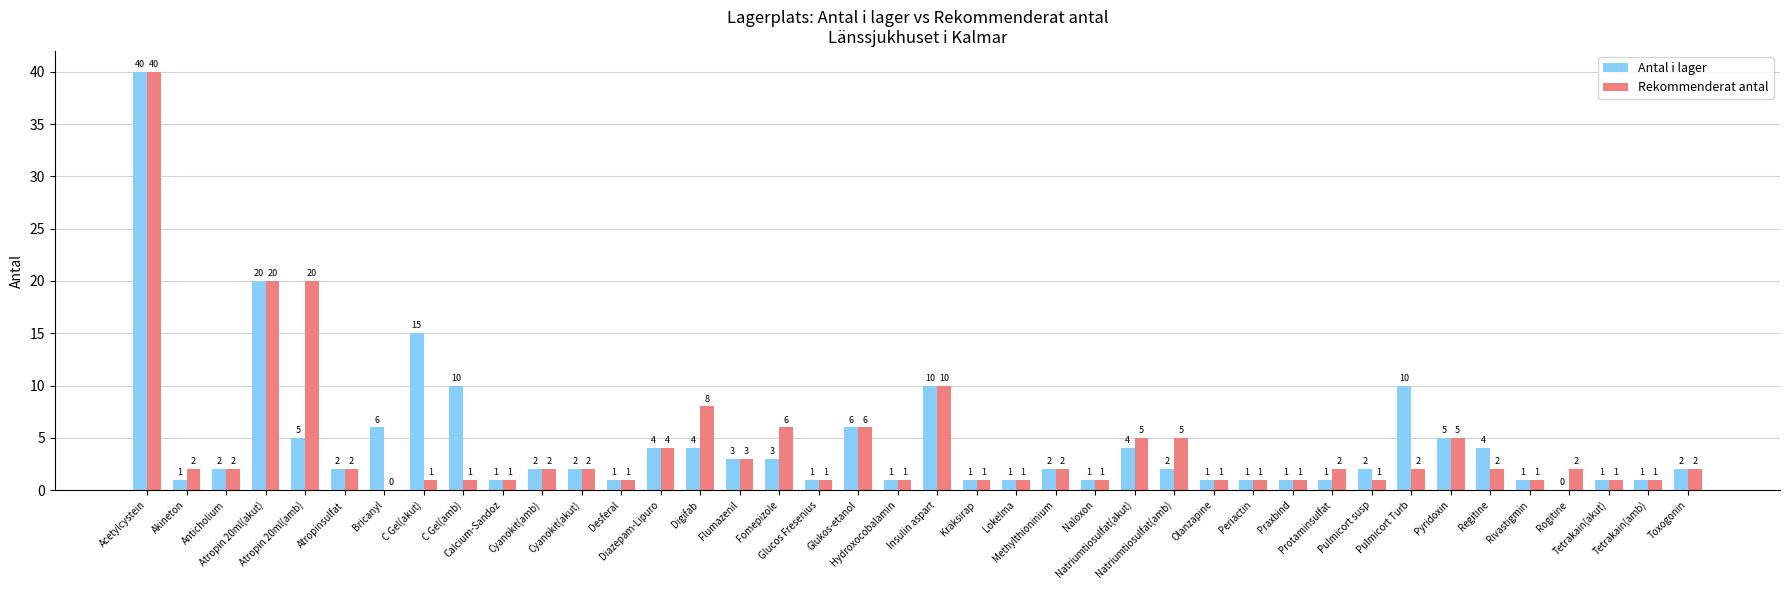

Which series has the largest total across all categories?

Antal i lager